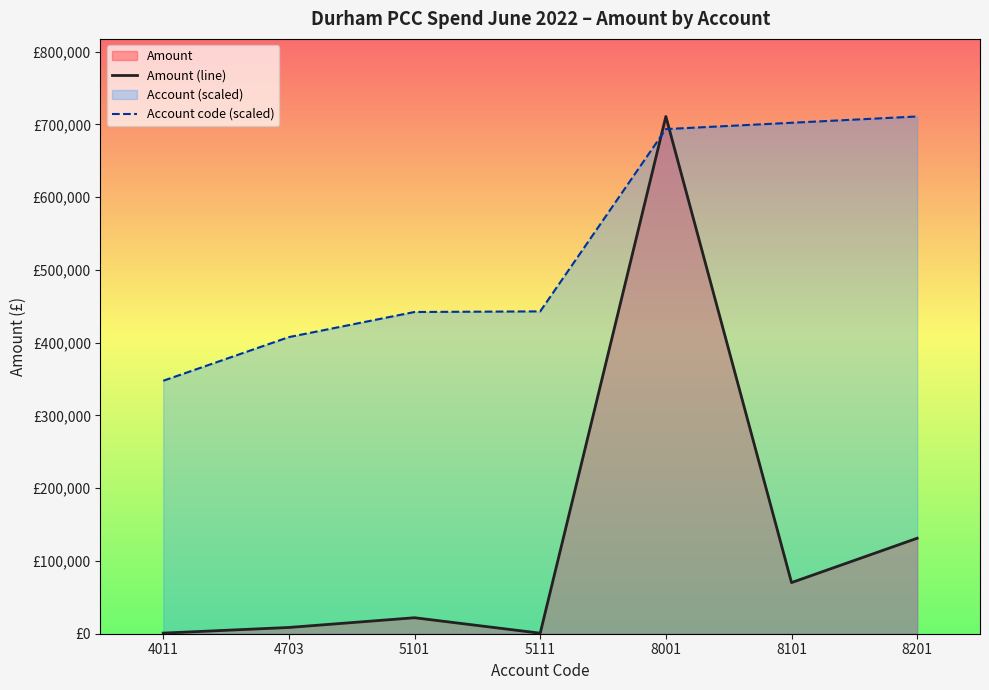

What is the maximum value shown in the chart?

710975.2